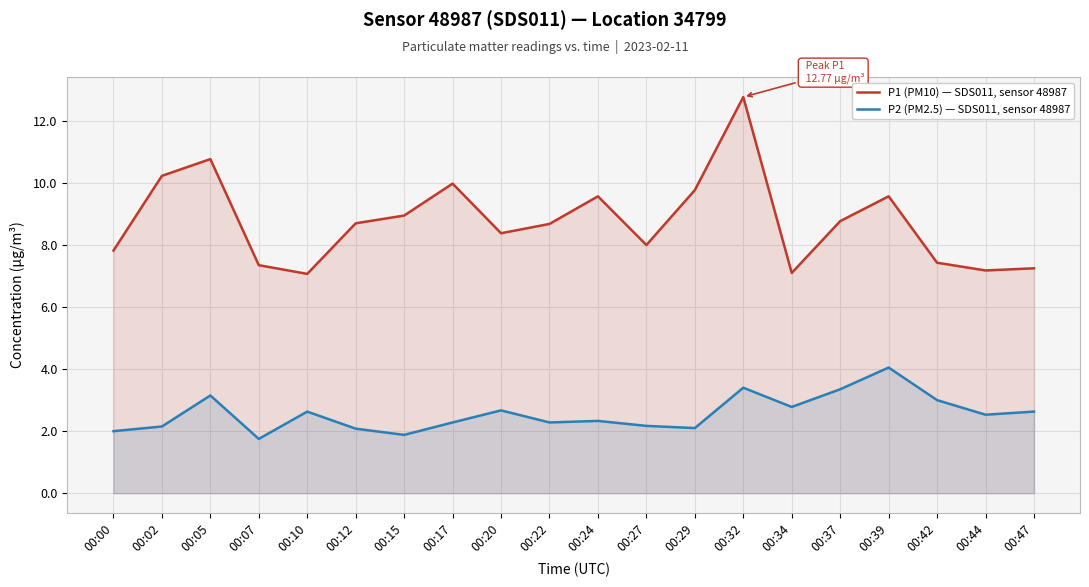

How many lines are shown in the chart?

2